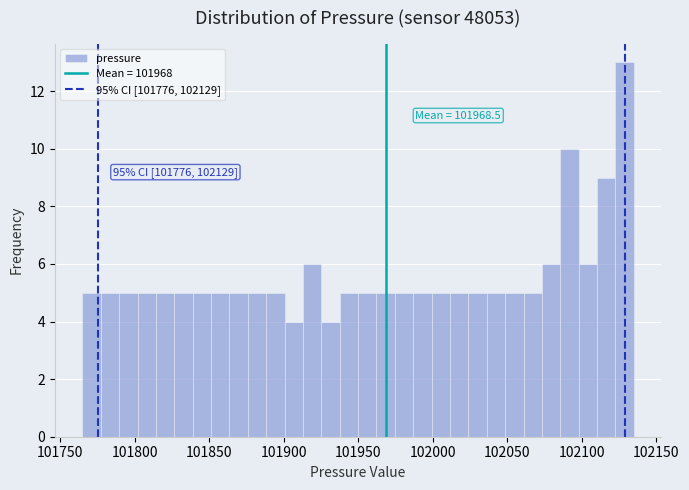

Around what value on the x-axis is the tallest bar? Give the approximate position of its centre, as read against the axis.

102130